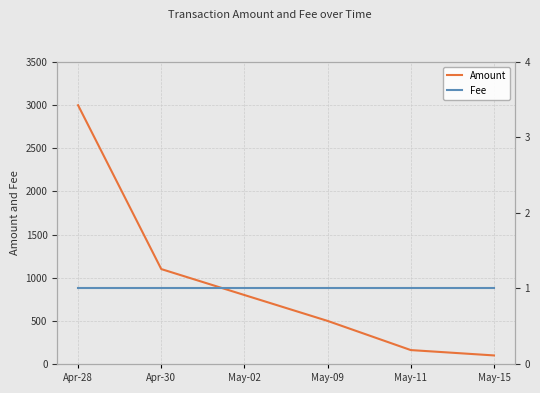

True or false: Amount and Fee intersect in this chart.

False